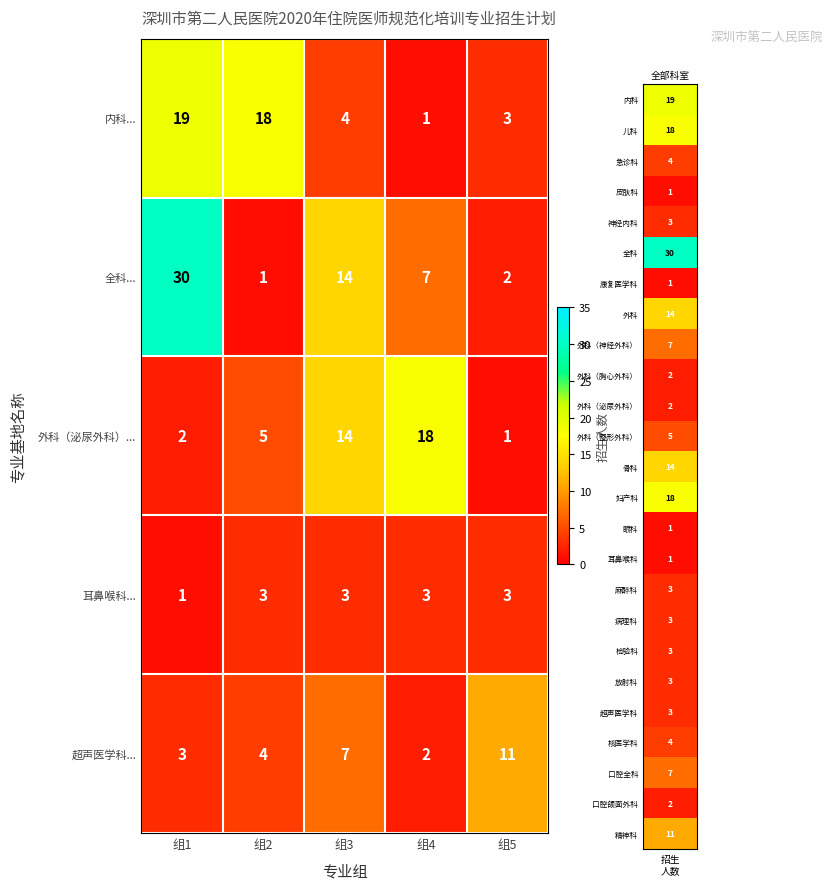

Between 组1 and 组4, which series saw the biggest shift?

全科...